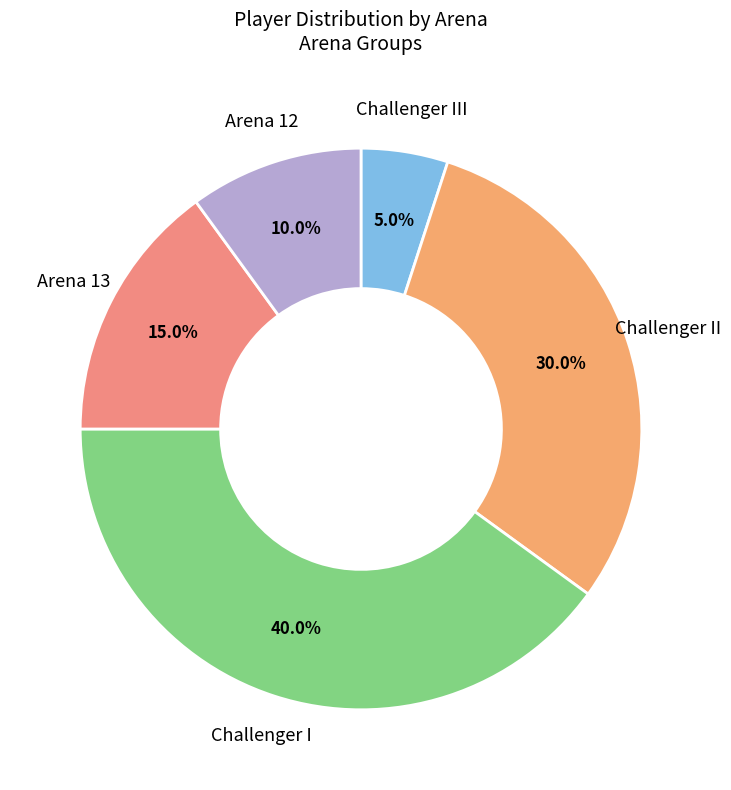

Which slice is the smallest?

Challenger III